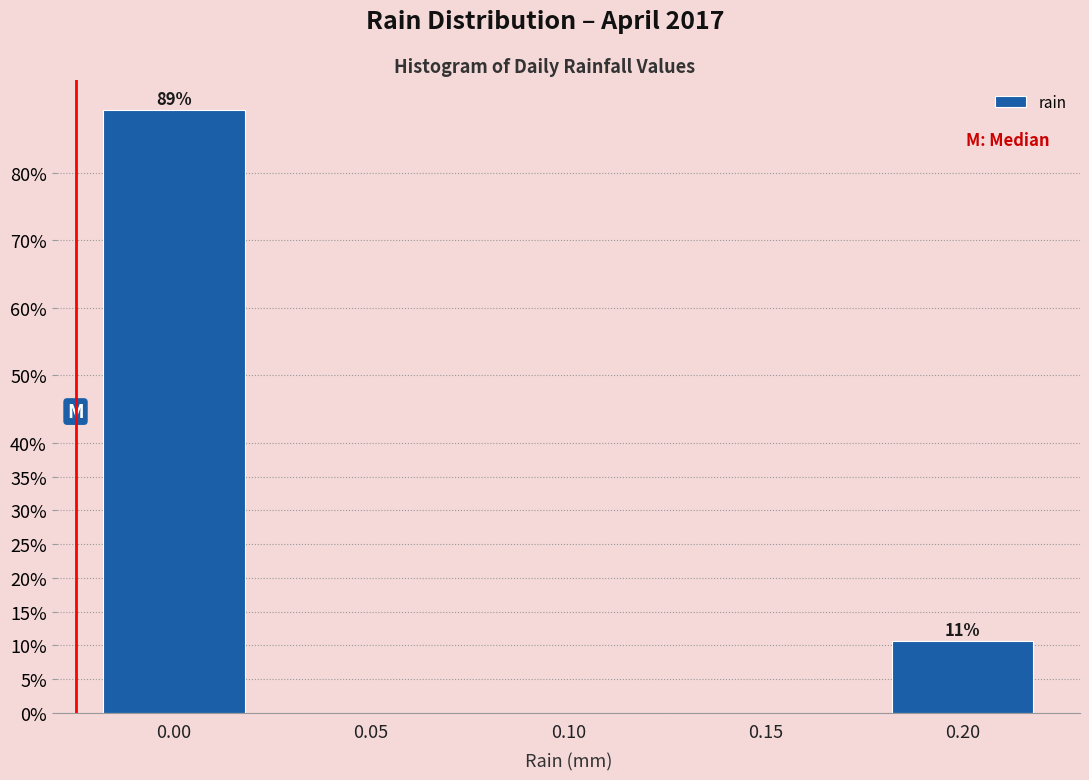

Reading right to left, extract all data points from this chart.

0.20=10.7	0.15=0.0	0.10=0.0	0.05=0.0	0.00=89.3